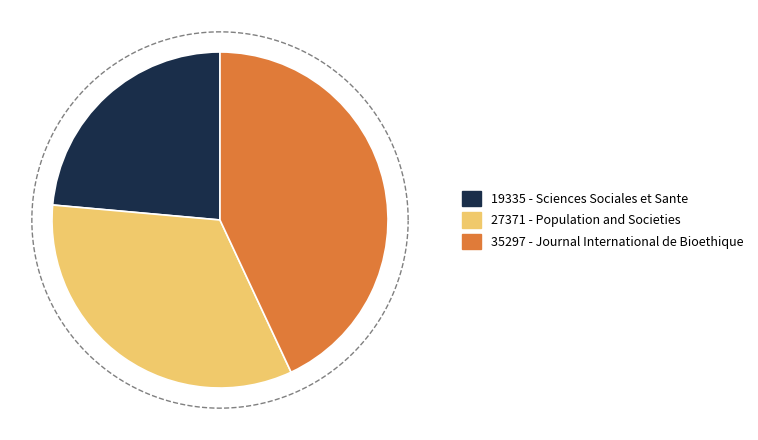

To the nearest percent, what percentage of the pie is Sciences Sociales et Sante?

24%